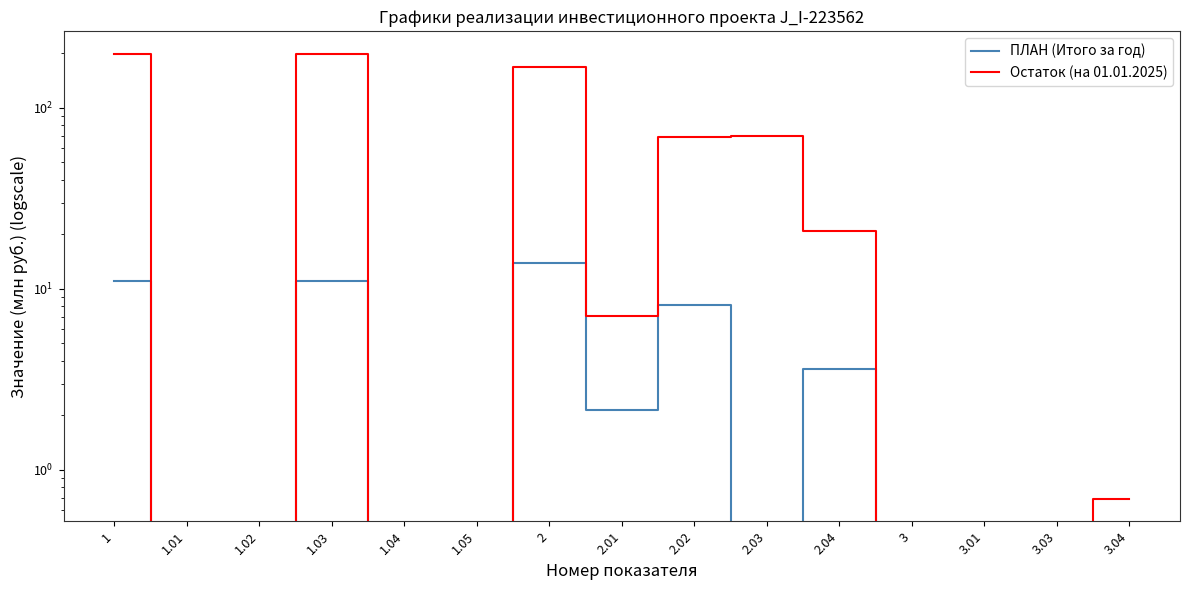

Does the chart have visible grid lines?

No